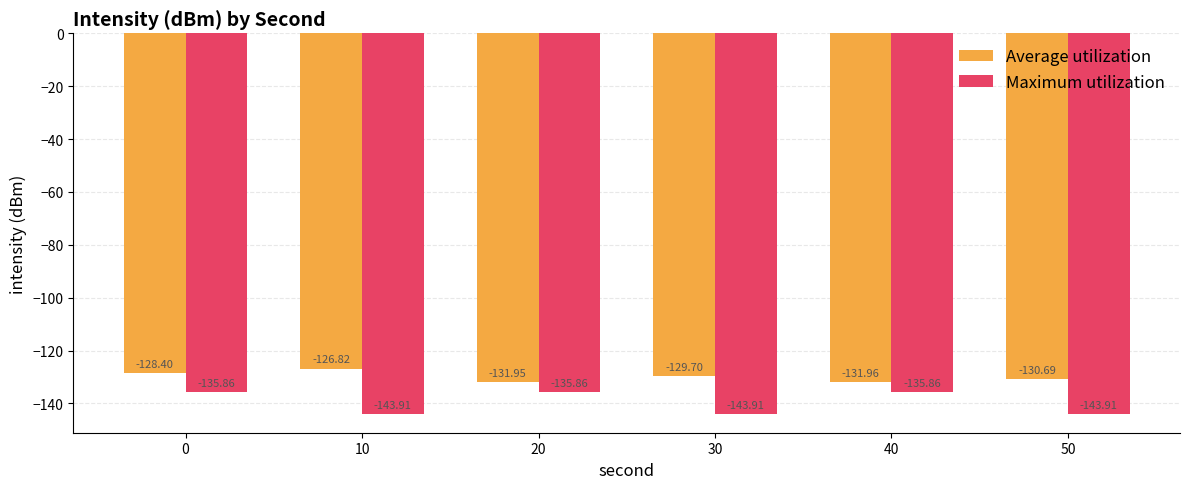

Is the value of Average utilization at 20 greater than the value of Maximum utilization at 50?

Yes